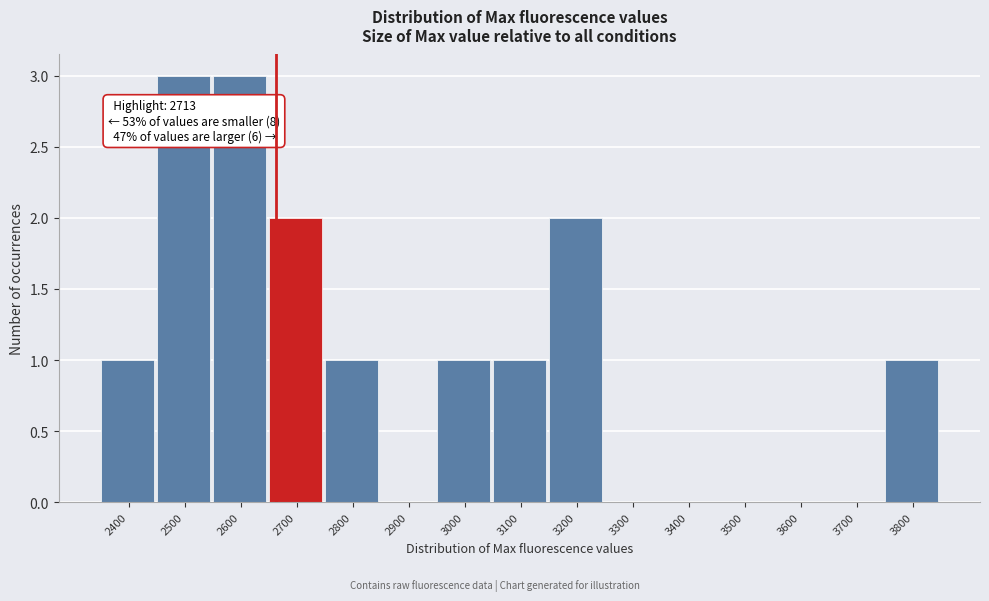

Reading right to left, extract all data points from this chart.

3800=1	3700=0	3600=0	3500=0	3400=0	3300=0	3200=2	3100=1	3000=1	2900=0	2800=1	2700=2	2600=3	2500=3	2400=1